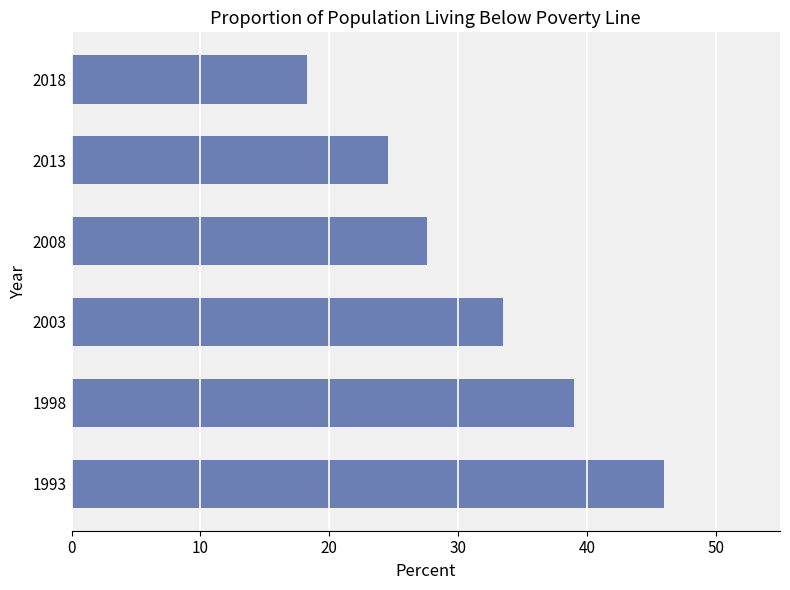

Between 2013 and 1998, which is larger?

1998